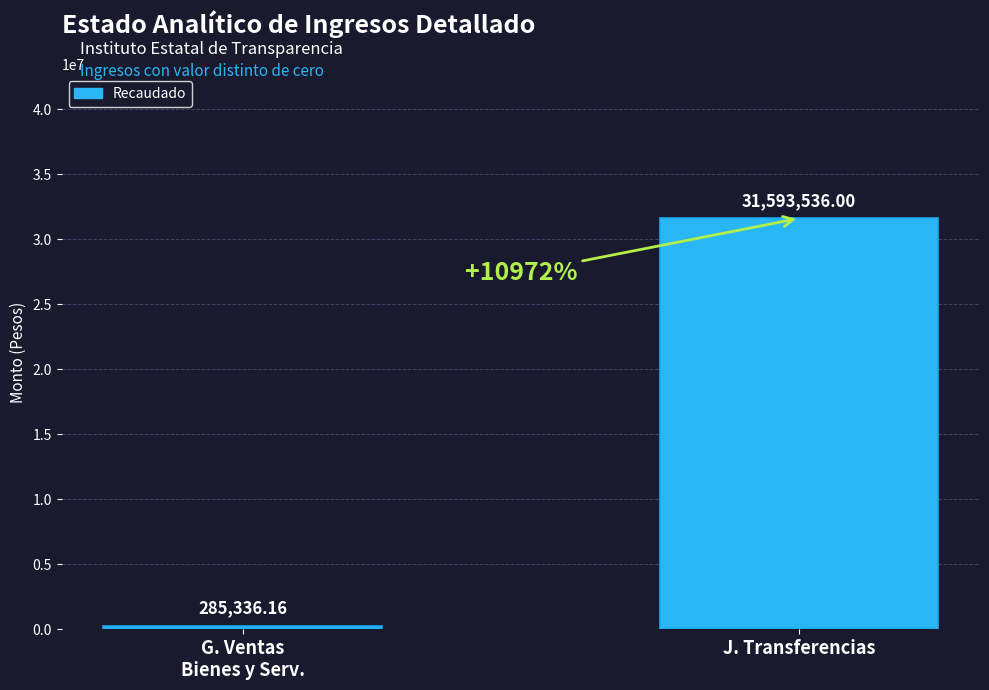

Reading left to right, extract all data points from this chart.

285336.2	31593536.0